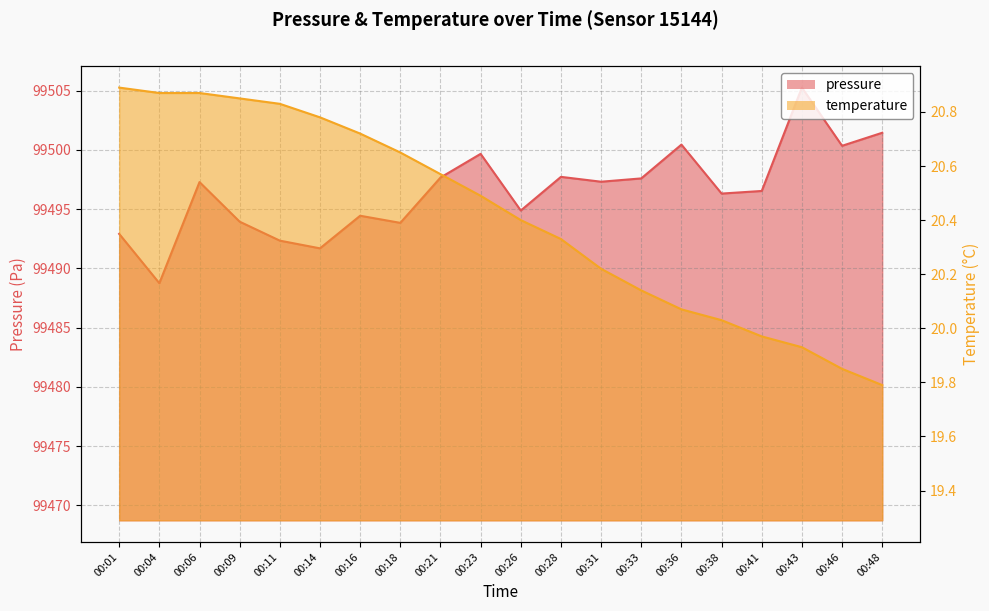

List the series in order of their peak value, highest first.

pressure, temperature